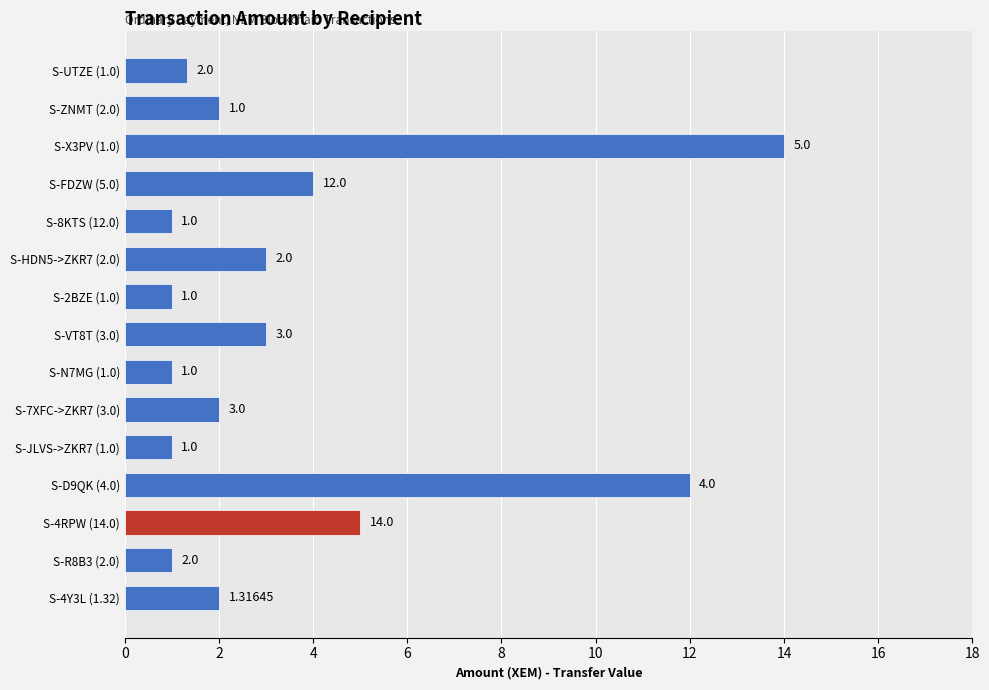

What is the difference between the maximum and minimum values?

13.0